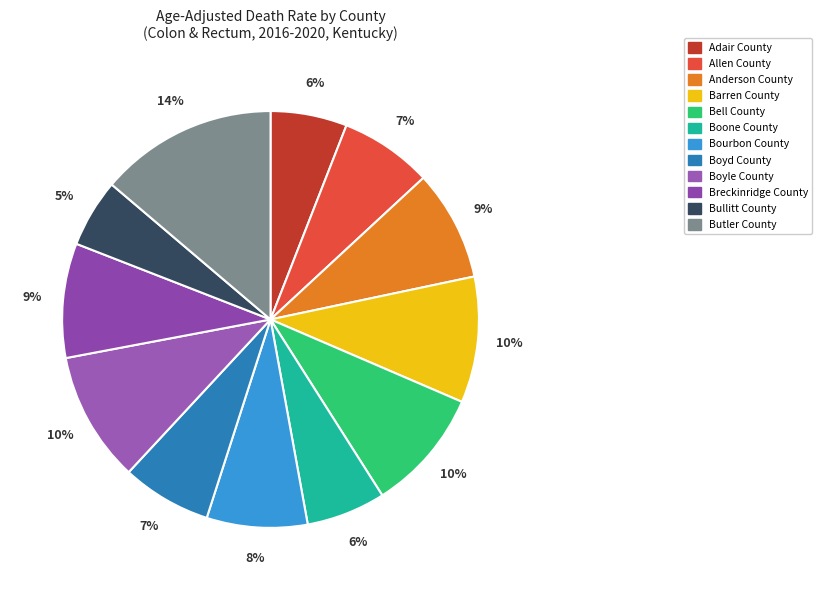

Between Boyle County and Bourbon County, which is larger?

Boyle County